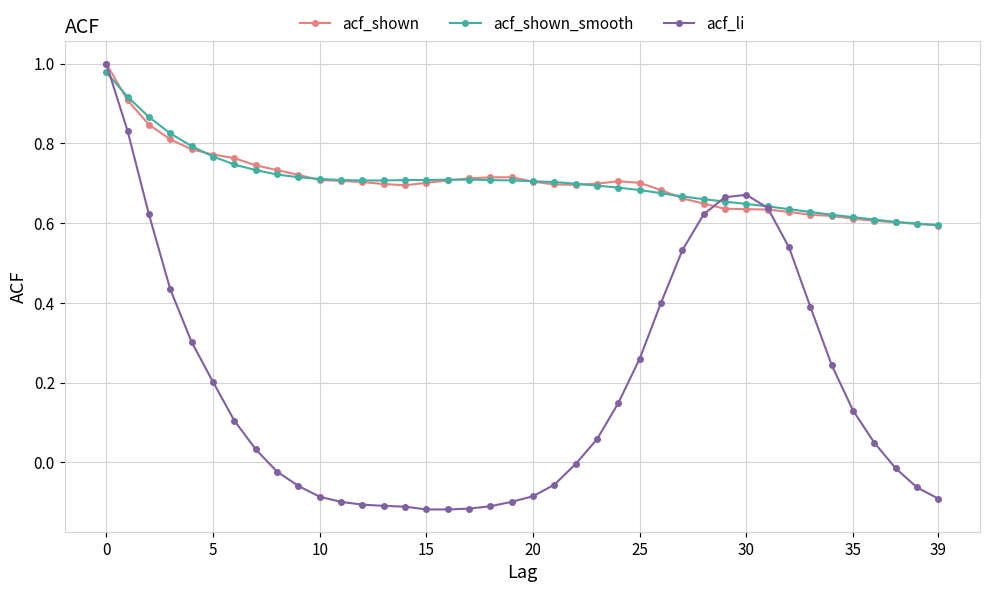

Which series has the largest range (max minus min)?

acf_li